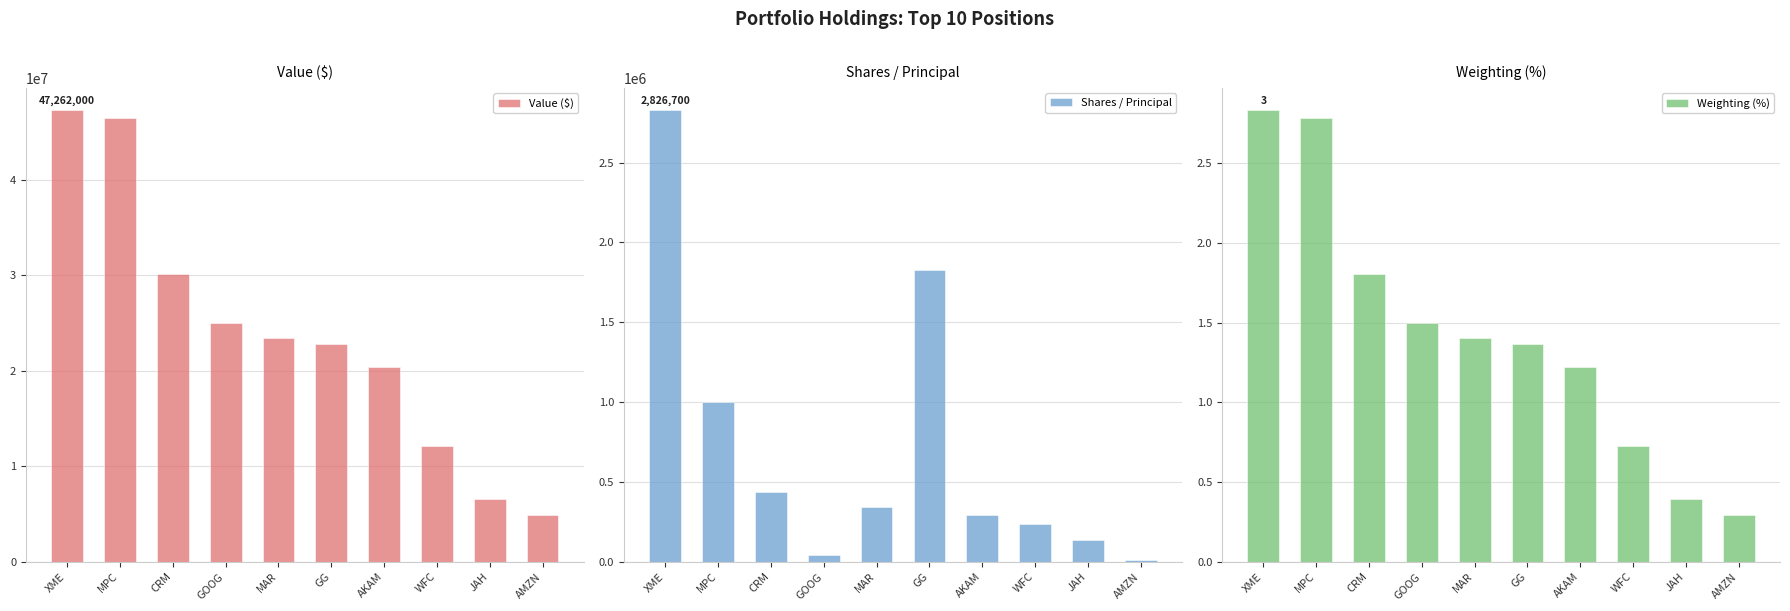

What is the label of the 1st bar from the left?

XME